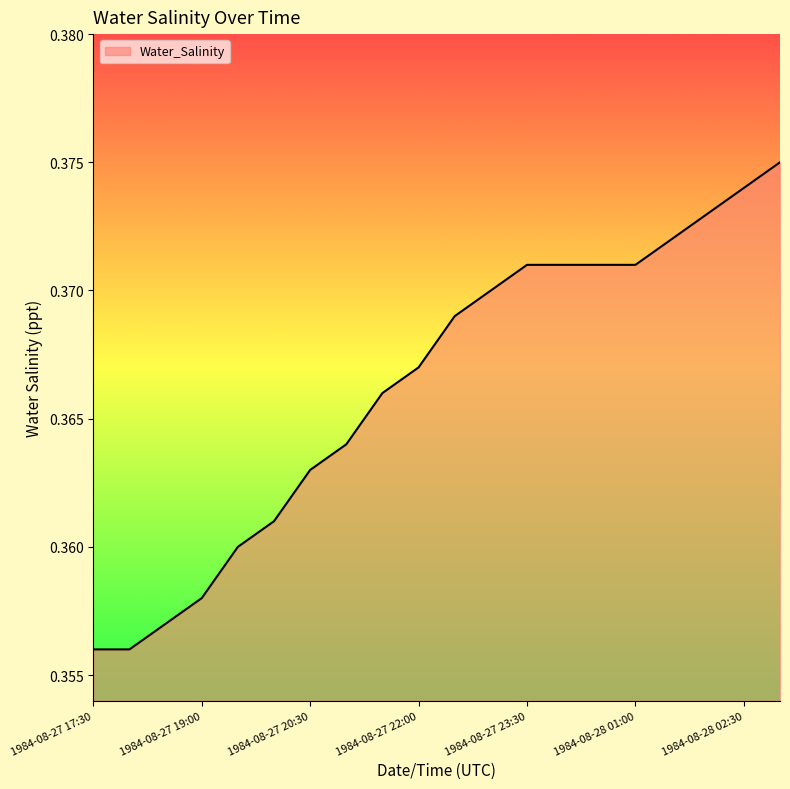

Does the chart have visible grid lines?

No